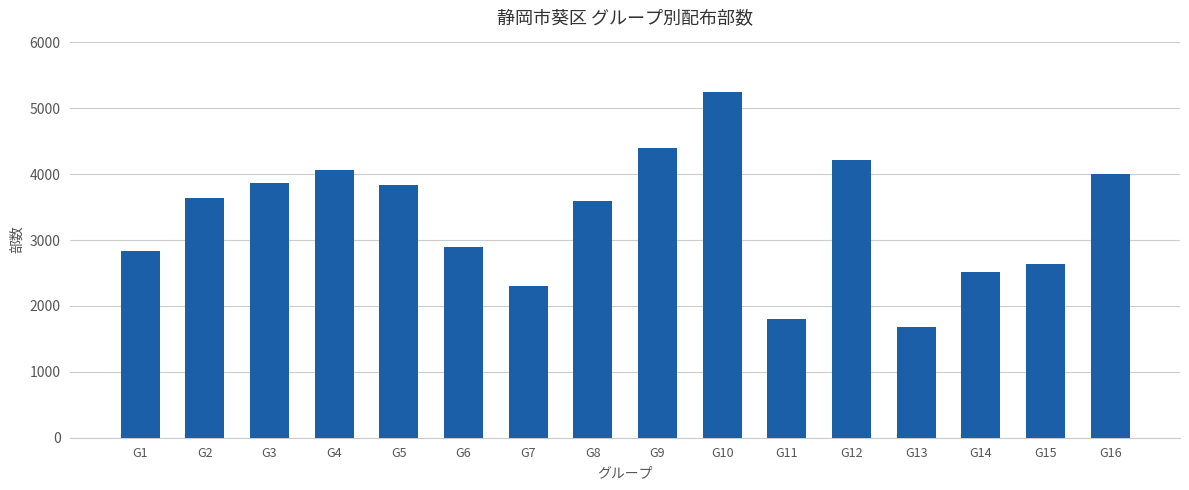

What is the average value?

3343